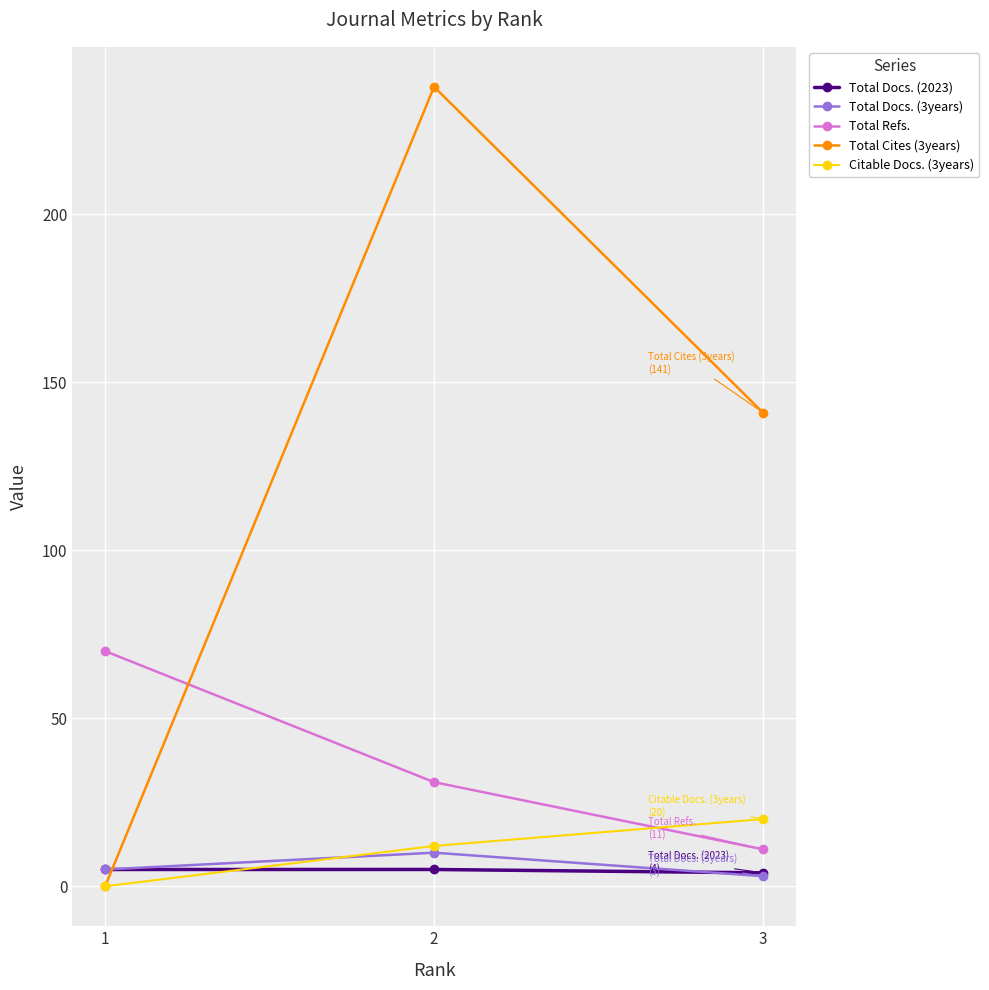

Which series has the widest spread of values?

Total Cites (3years)